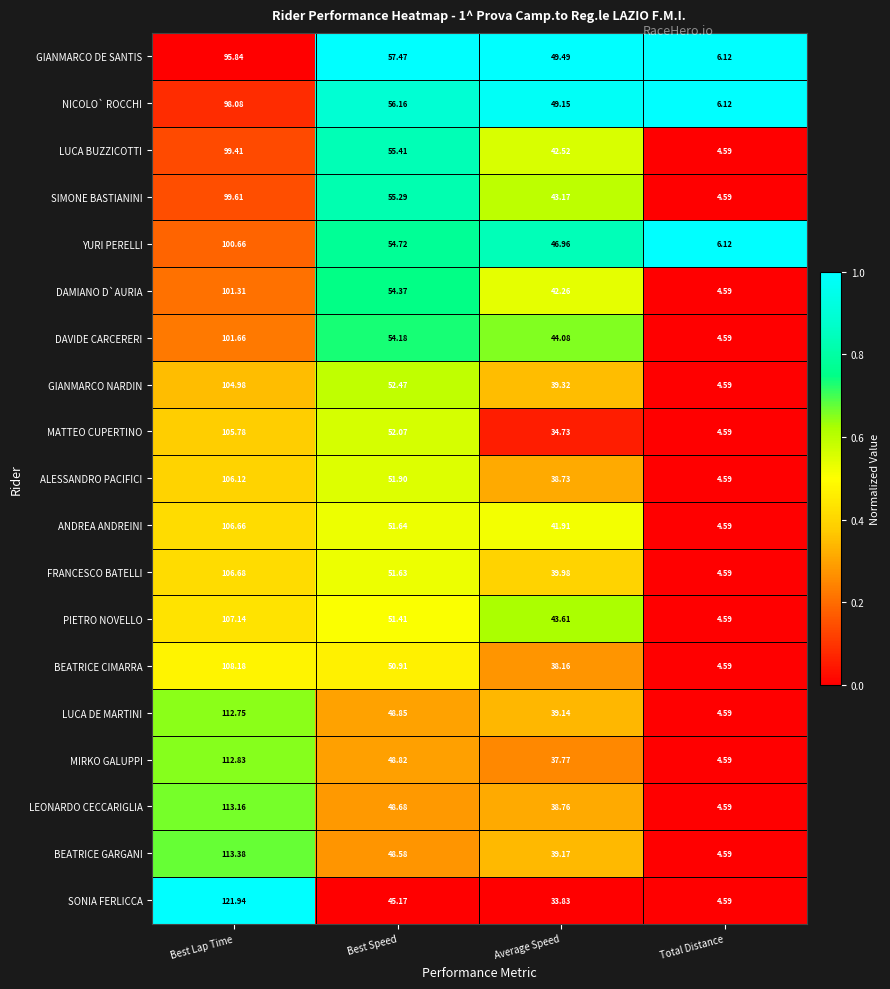

Which category has the highest value across all series?

Best Lap Time